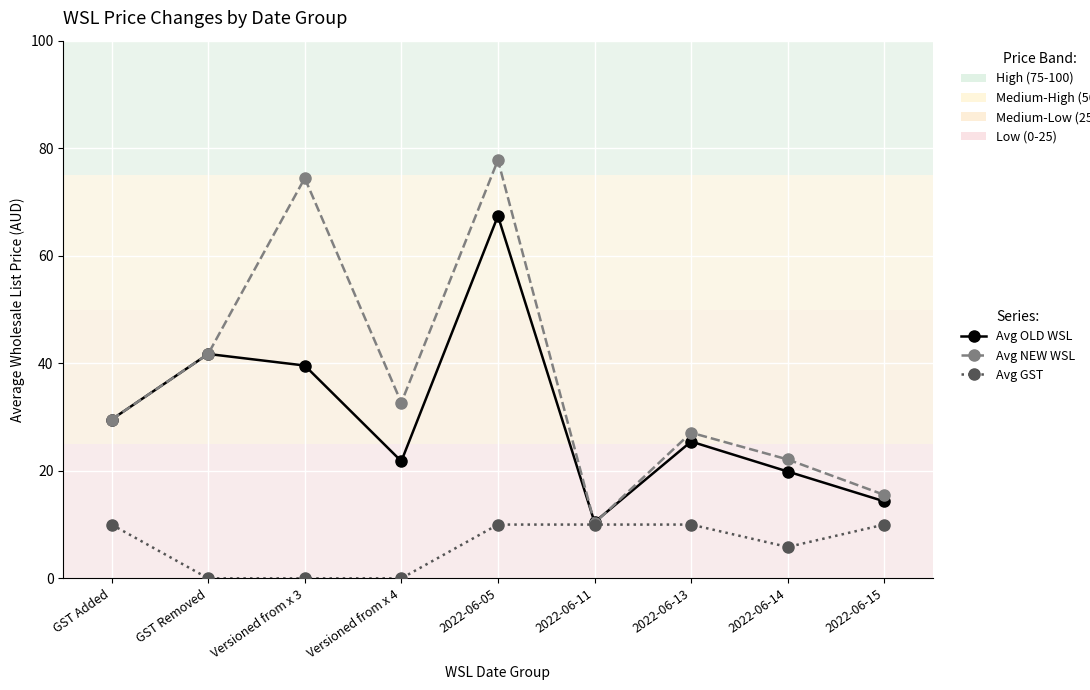

Rank the series by their average value, from lowest to highest.

Avg GST, Avg OLD WSL, Avg NEW WSL